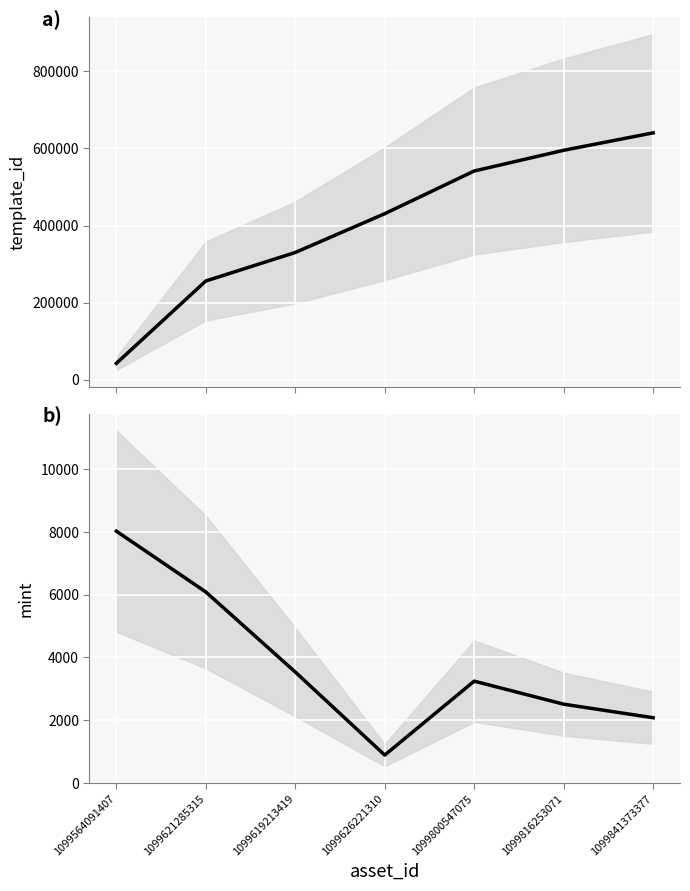

Where is mint nearest to the value 4457?

1099619213419